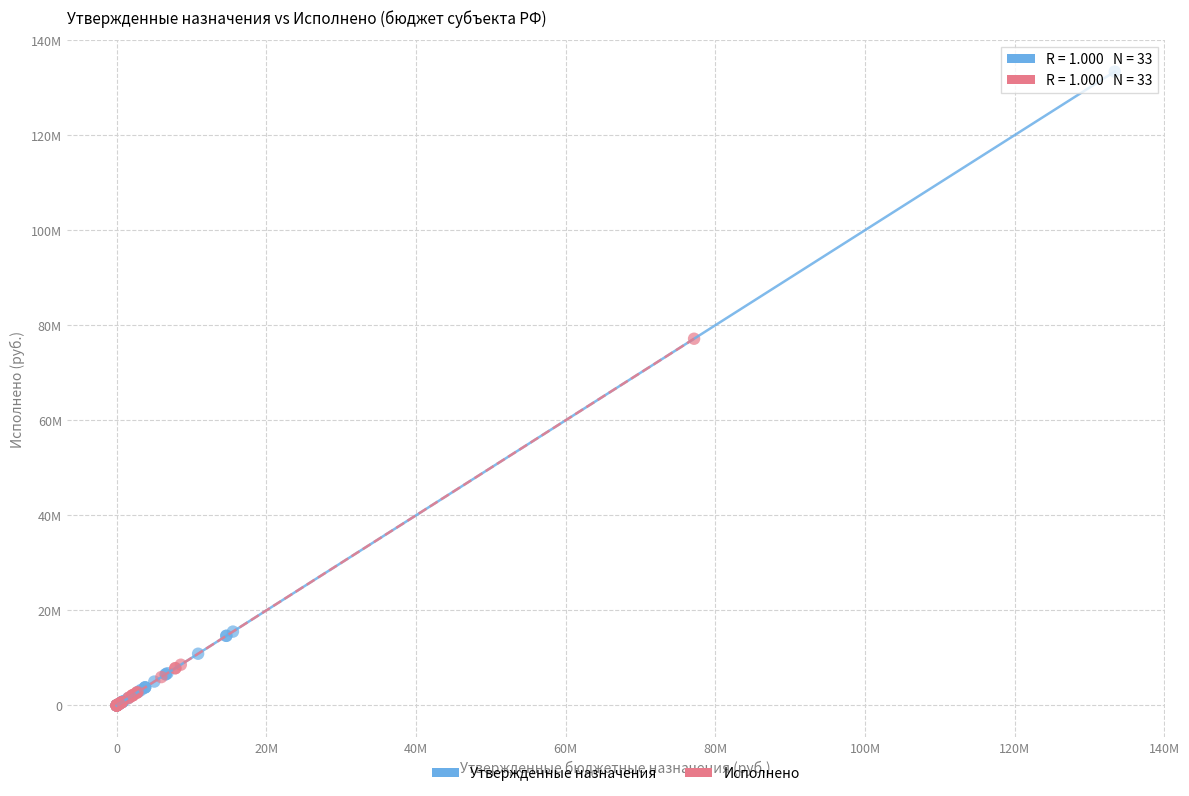

Which series reaches the maximum Y coordinate?

Утвержденные назначения